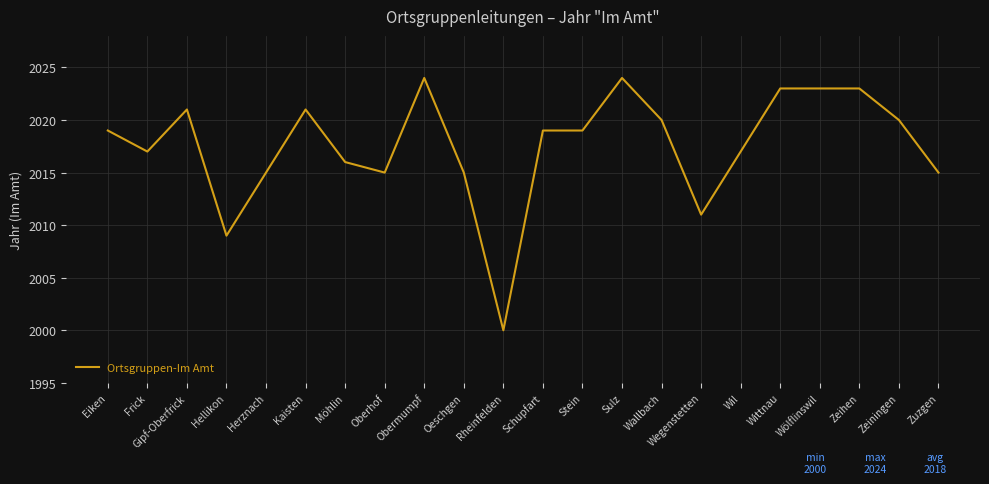

The value at Obermumpf is 2024. True or false?

True